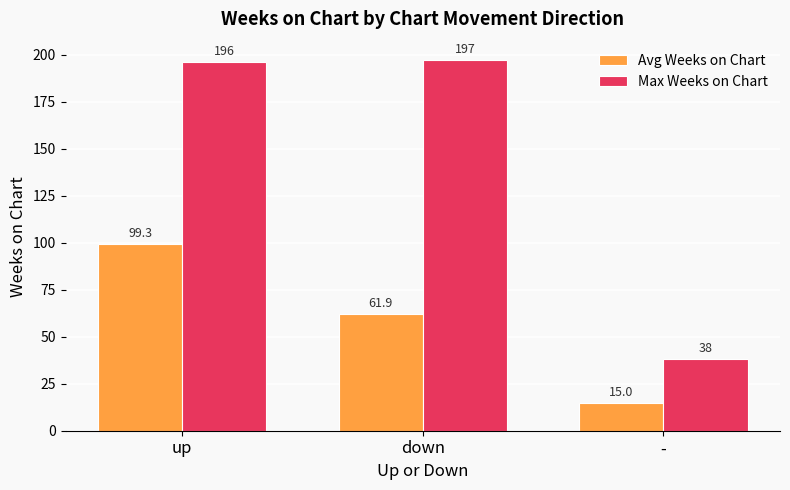

At up, list the series in order from smallest to largest.

Avg Weeks on Chart, Max Weeks on Chart